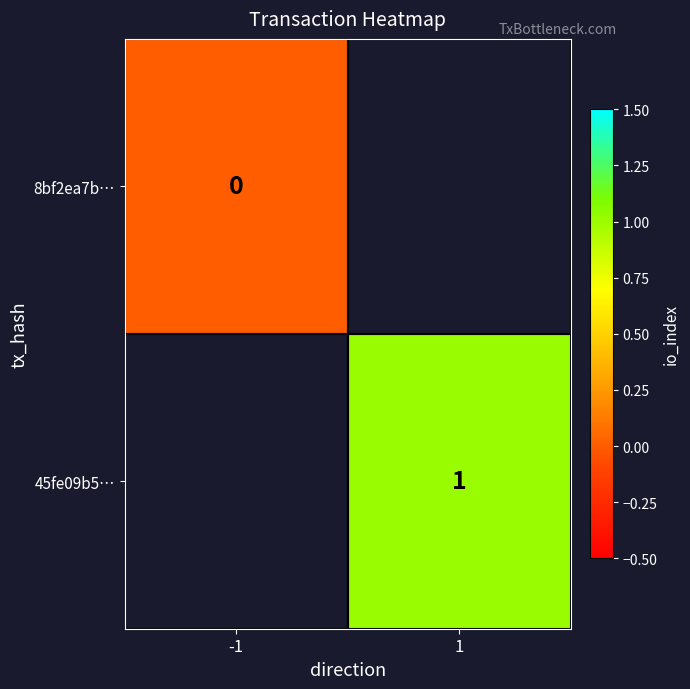

The value of 45fe09b5… at 1 is 1. True or false?

True